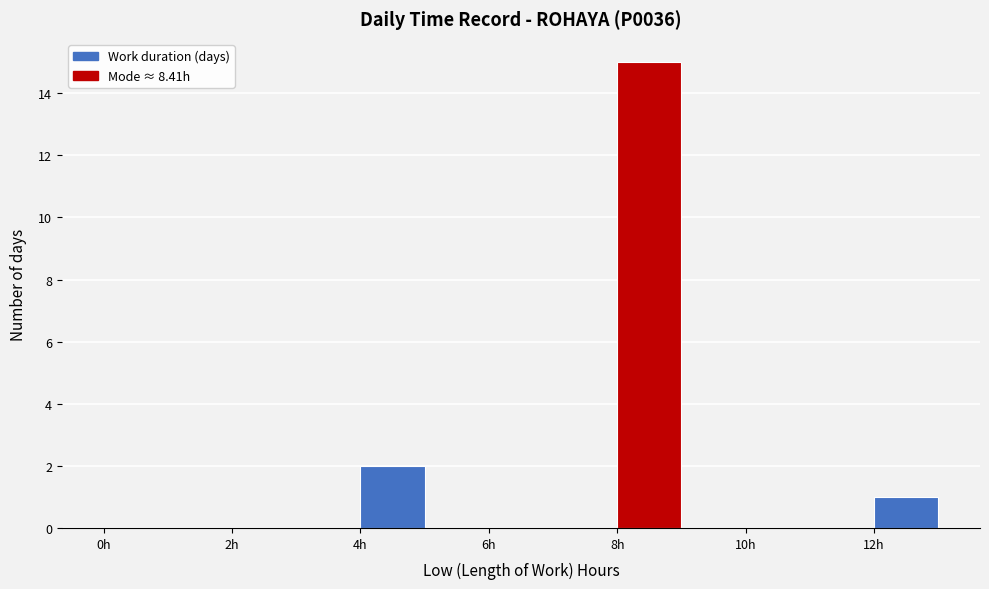

Reading left to right, transcribe this chart: for each bar, give the range it covers on the x-axis and its height. The values are not printed on the chart, so give them approximately, as read against the axis.

0 to 1: 0
1 to 2: 0
2 to 3: 0
3 to 4: 0
4 to 5: 2
5 to 6: 0
6 to 7: 0
7 to 8: 0
8 to 9: 15
9 to 10: 0
10 to 11: 0
11 to 12: 0
12 to 13: 1